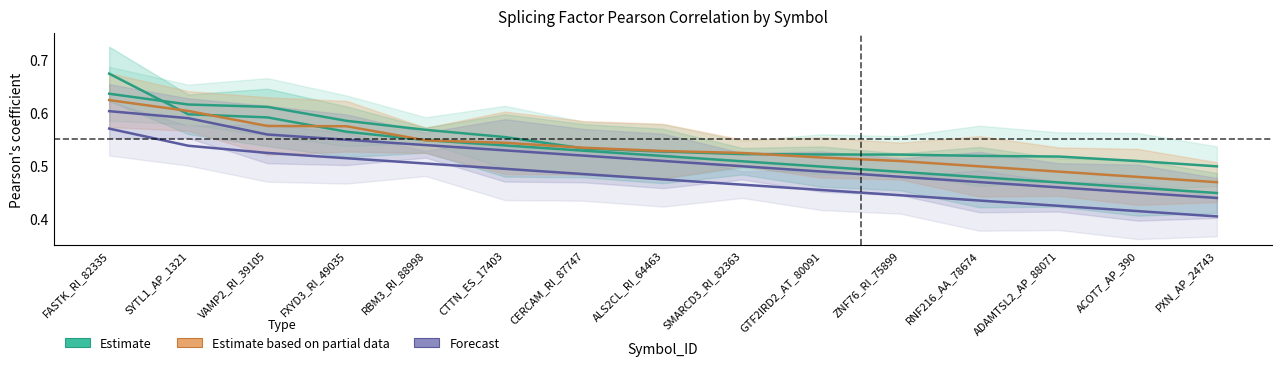

At how many categories does at least one series exceed 0?

15